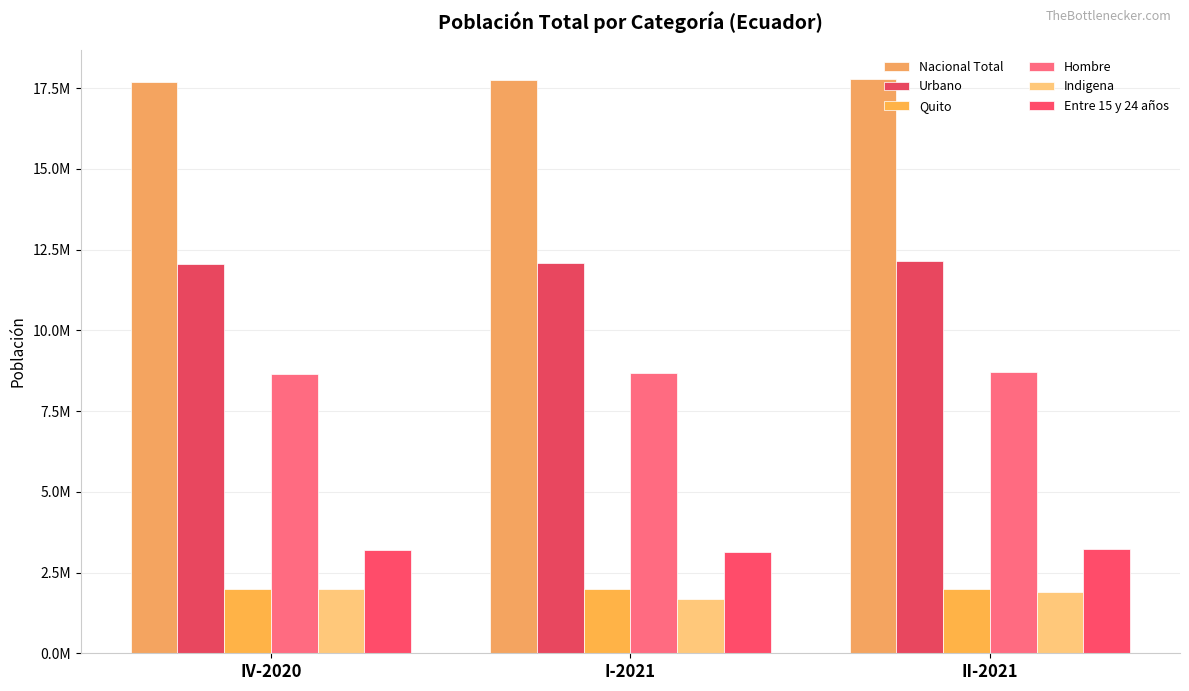

Reading right to left, list all the values displayed in this chart.

Nacional Total: II-2021=17796101.2	I-2021=17735700.0	IV-2020=17675512.0
Urbano: II-2021=12132257.0	I-2021=12091079.0	IV-2020=12050049.0
Quito: II-2021=2002589.0	I-2021=1995793.0	IV-2020=1989021.0
Hombre: II-2021=8710391.6	I-2021=8680829.0	IV-2020=8651370.0
Indigena: II-2021=1910685.2	I-2021=1670255.1	IV-2020=1979585.9
Entre 15 y 24 años: II-2021=3222975.5	I-2021=3145053.0	IV-2020=3204848.4